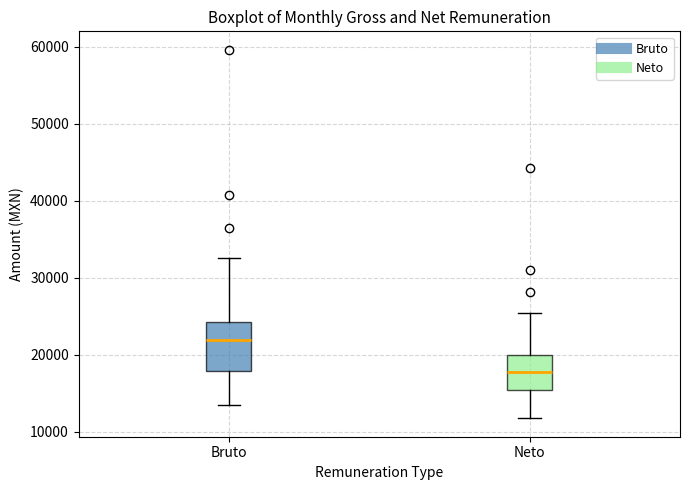

Which box's median line is the lowest?

Neto